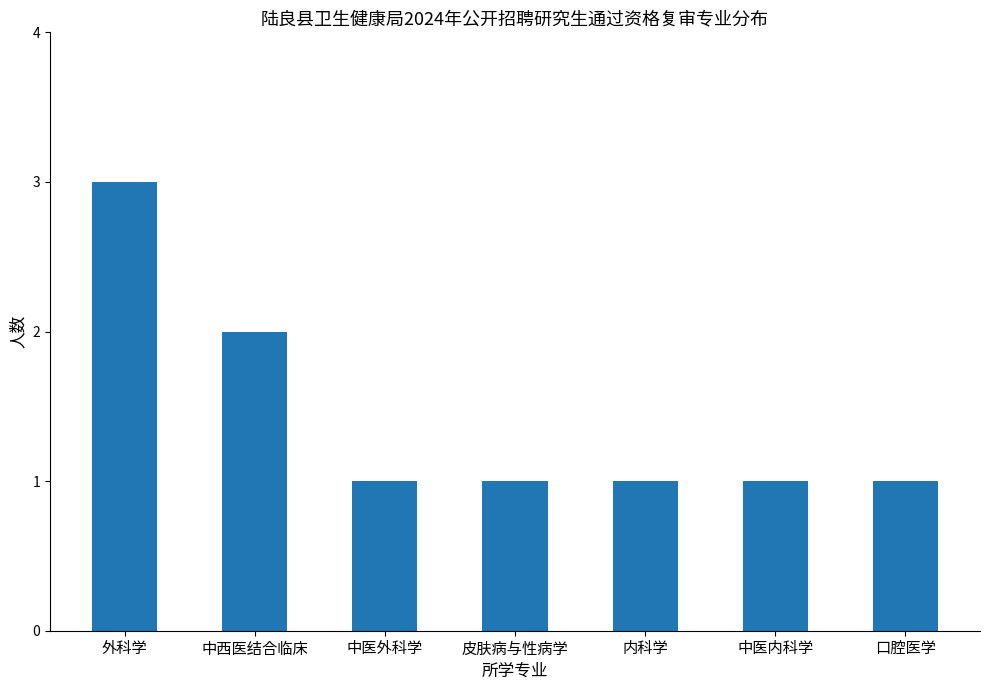

What is the greatest value displayed?

3